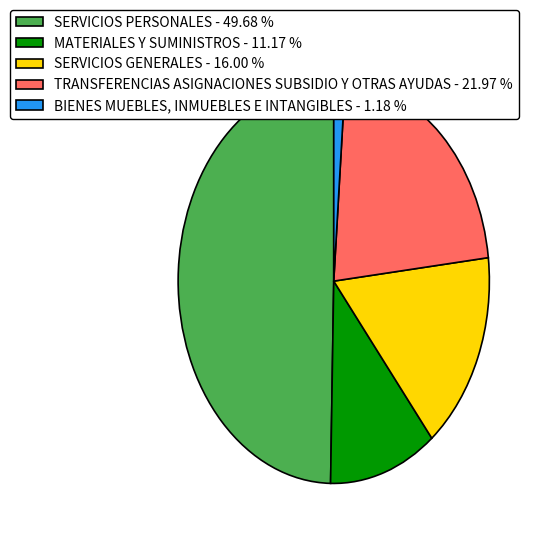

The TRANSFERENCIAS ASIGNACIONES SUBSIDIO Y OTRAS AYUDAS slice represents 22% of the pie. True or false?

True